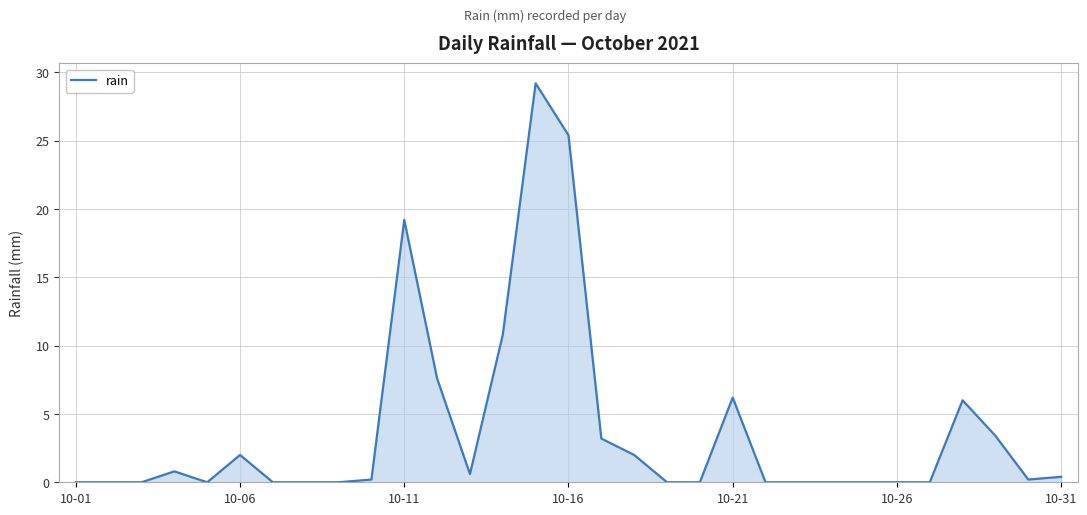

What is the greatest value displayed?

29.2